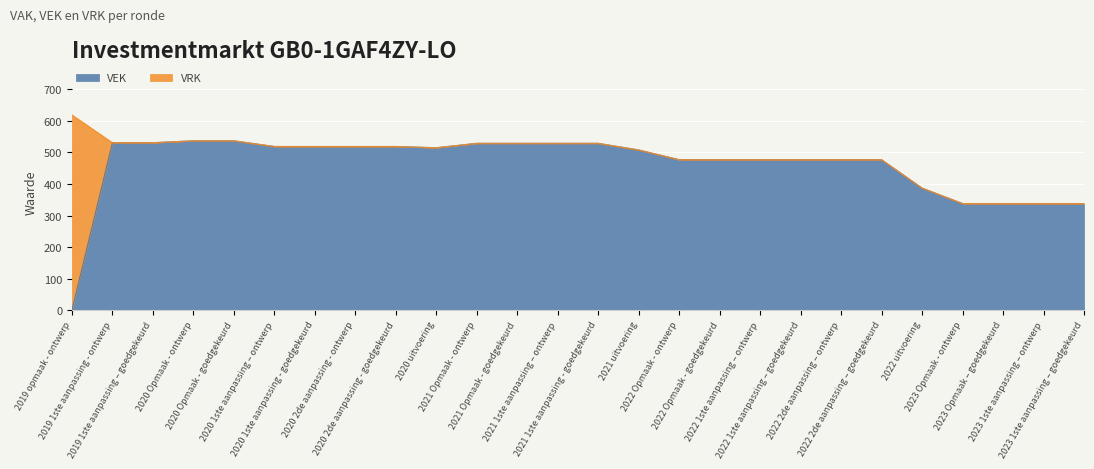

Does the chart display data point markers on the line(s)?

No